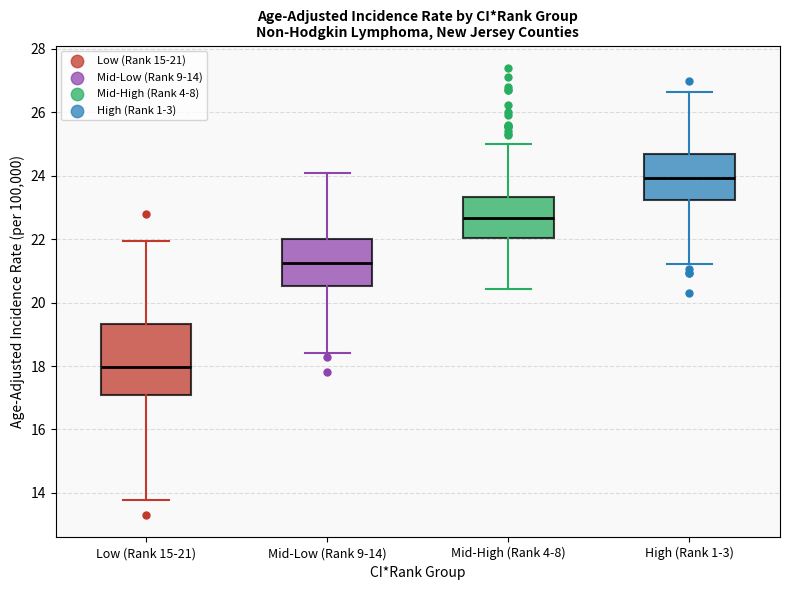

Which box's median line is the lowest?

Low (Rank 15-21)